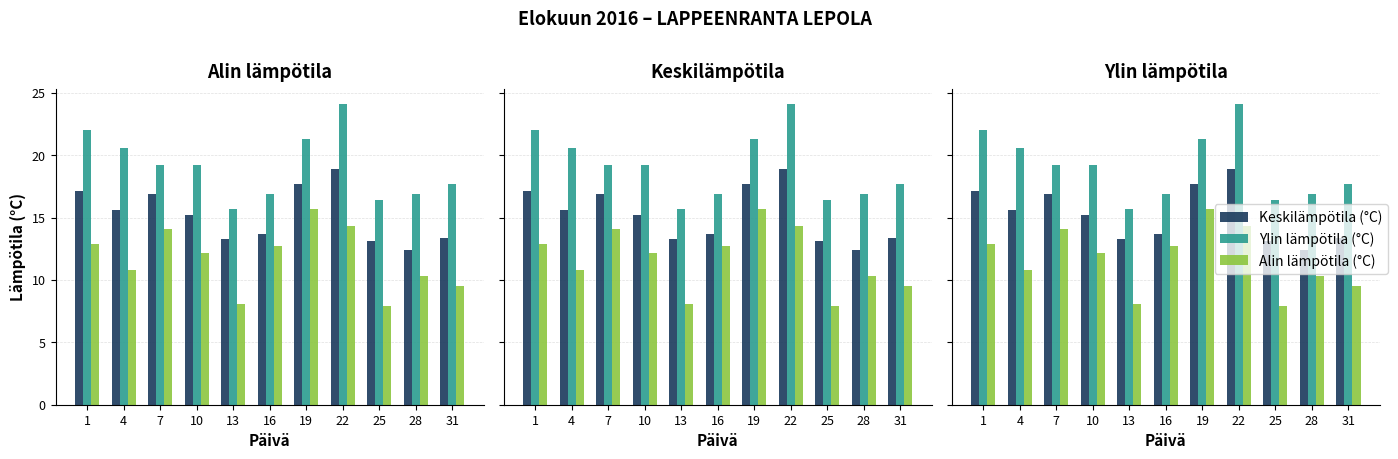

What is the minimum value for Keskilämpötila (°C)?

12.4